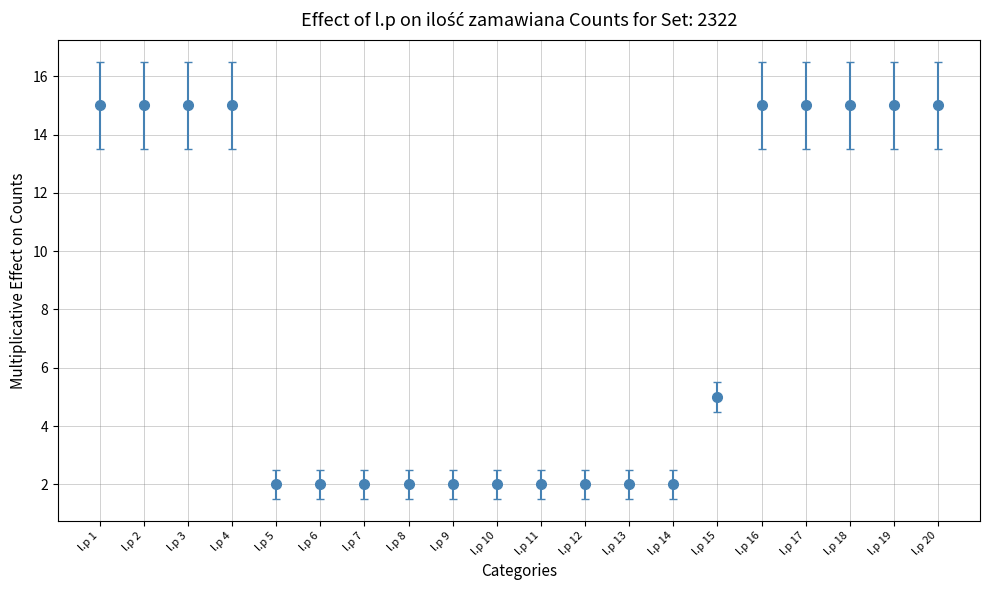

What is the ratio of the value at l.p 5 to the value at l.p 10?

1.0